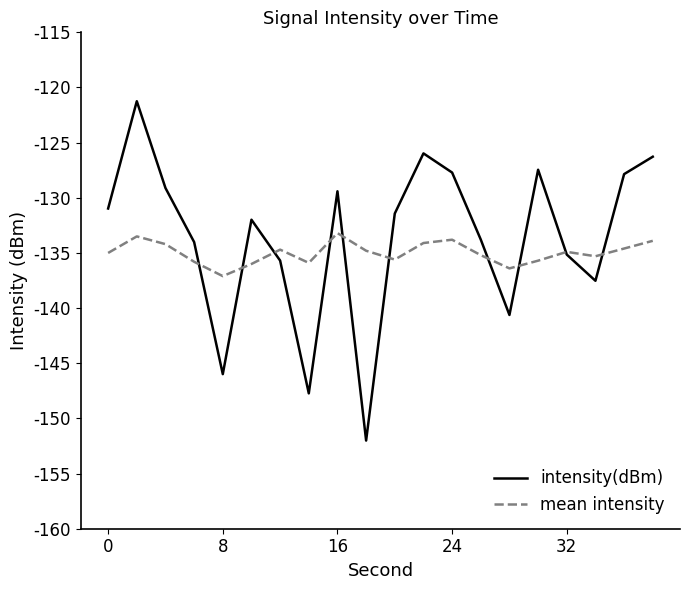

What are all the series names shown in the legend?

intensity(dBm), mean intensity